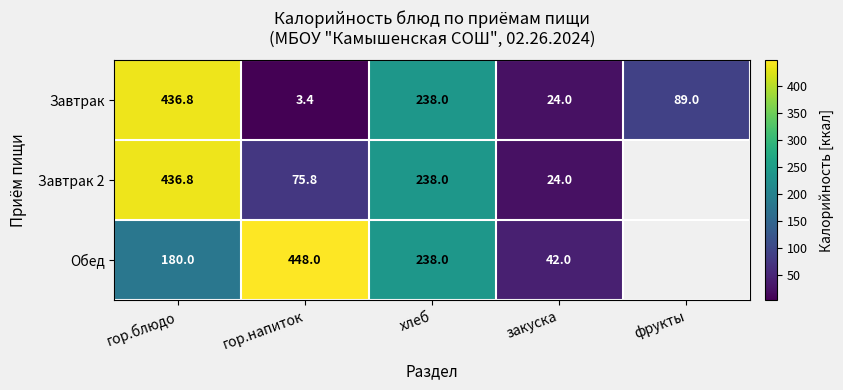

At how many categories does at least one series exceed 150?

3